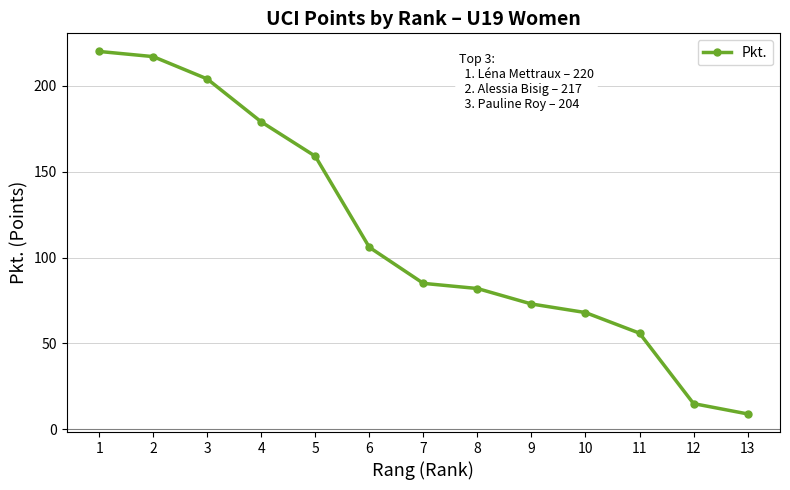

What is the difference between the maximum and second lowest values?

205